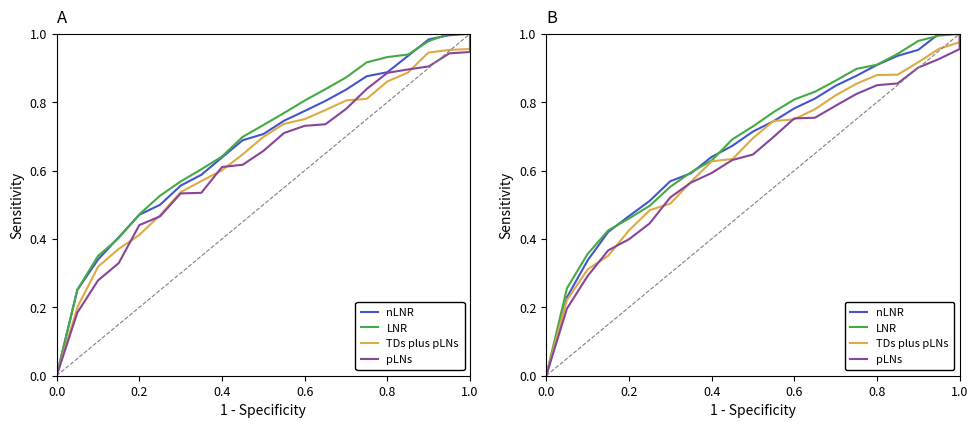

True or false: TDs plus pLNs has more than 1 points higher than both neighbors.

False